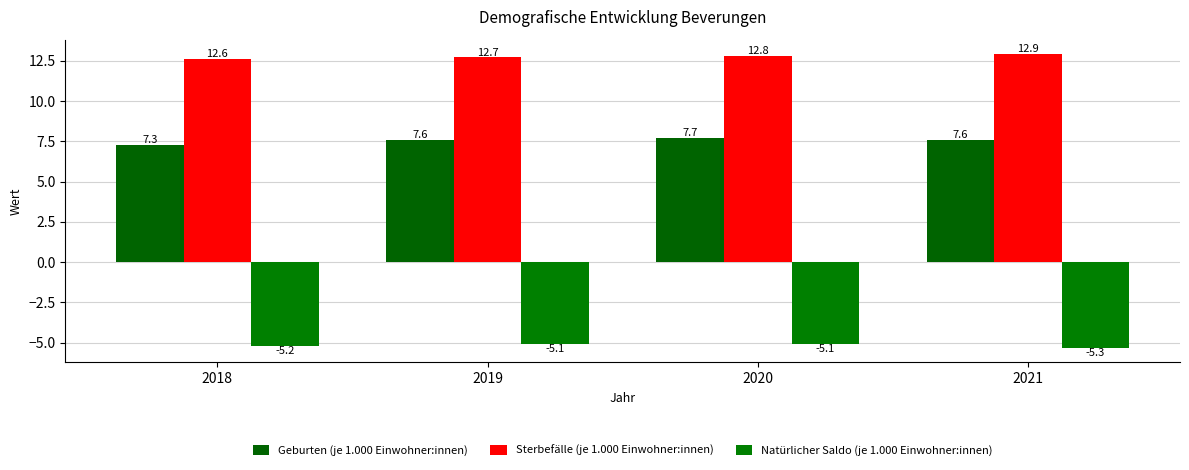

What is the average value of the Natürlicher Saldo (je 1.000 Einwohner:innen) series?

-5.2